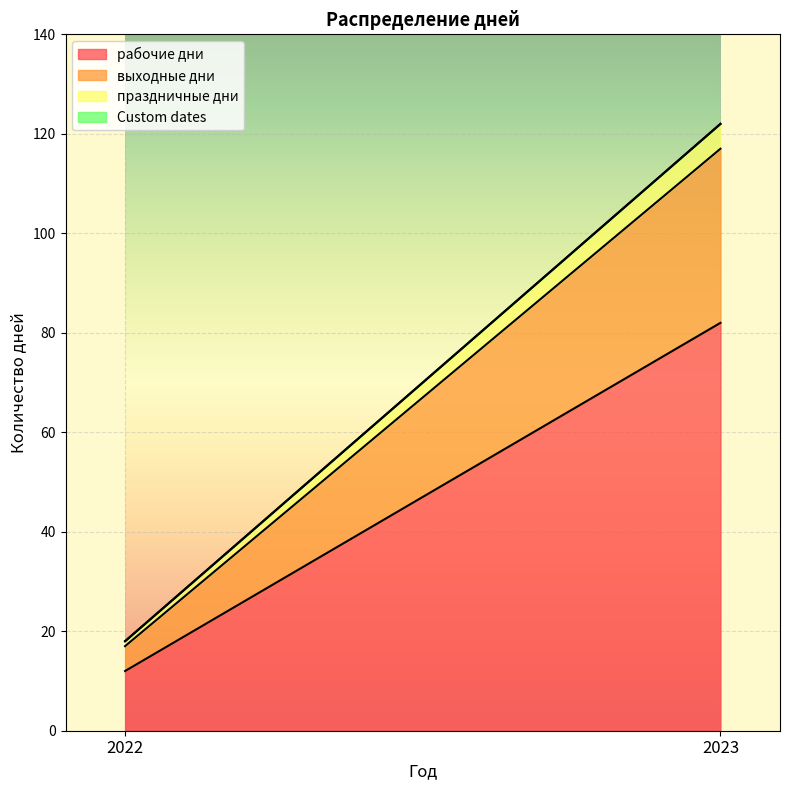

Reading left to right, extract all data points from this chart.

рабочие дни: 2022=12	2023=82
выходные дни: 2022=5	2023=35
праздничные дни: 2022=1	2023=5
Custom dates: 2022=0	2023=0